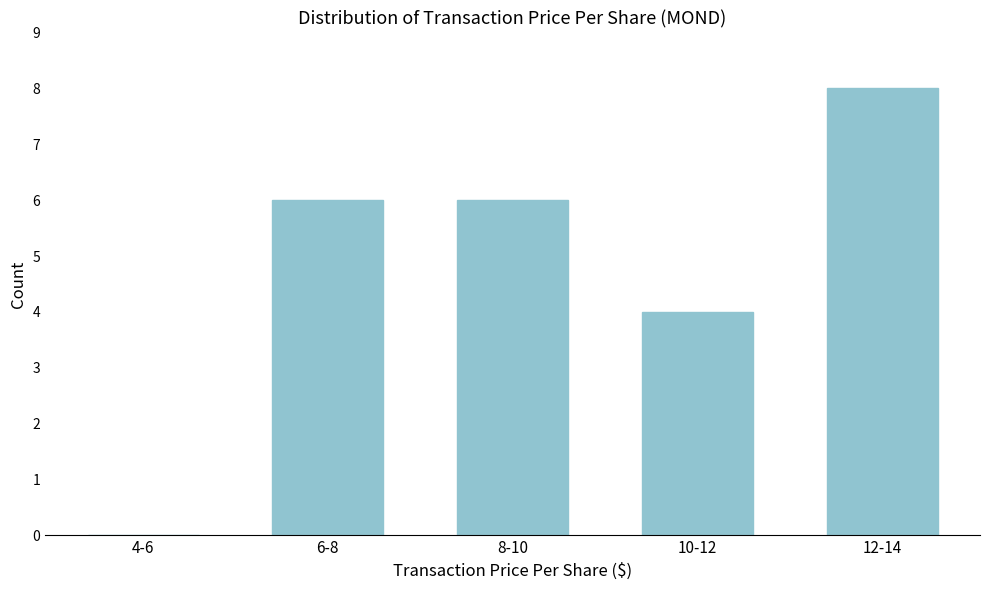

Reading left to right, list all the values displayed in this chart.

4-6=0	6-8=6	8-10=6	10-12=4	12-14=8